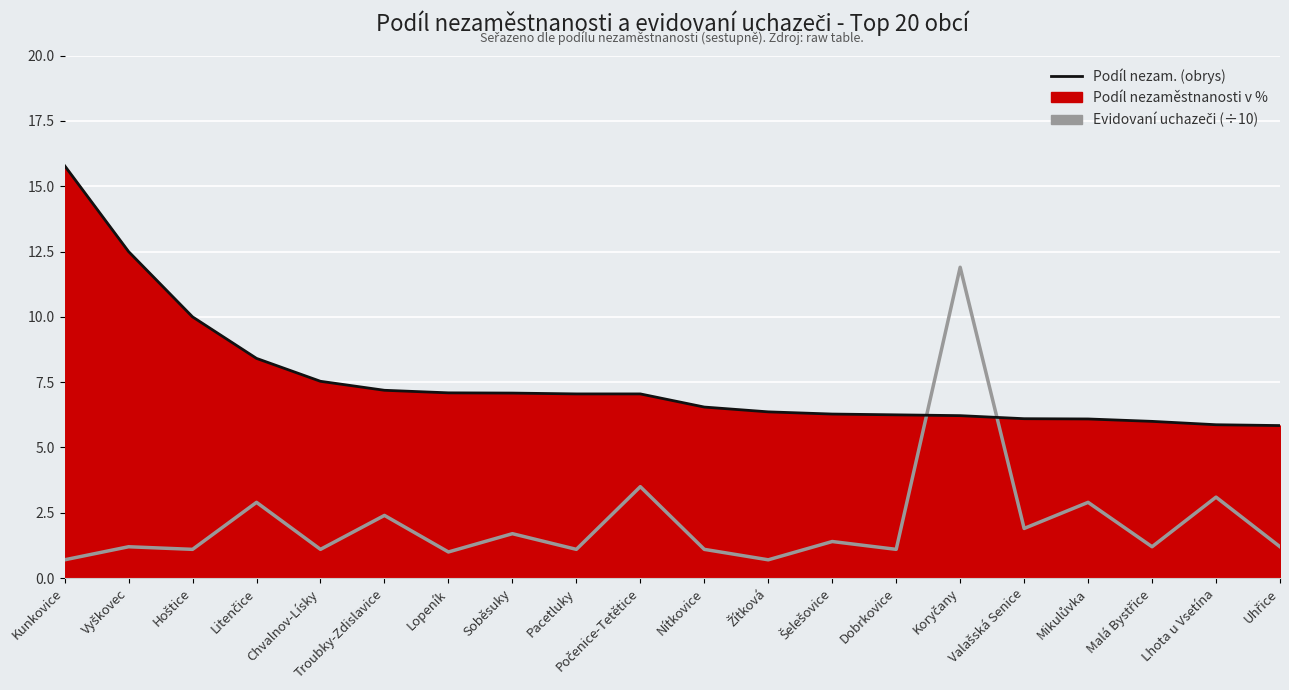

Which series changed the most between Žítková and Malá Bystřice?

Evidovaní uchazeči (÷10)